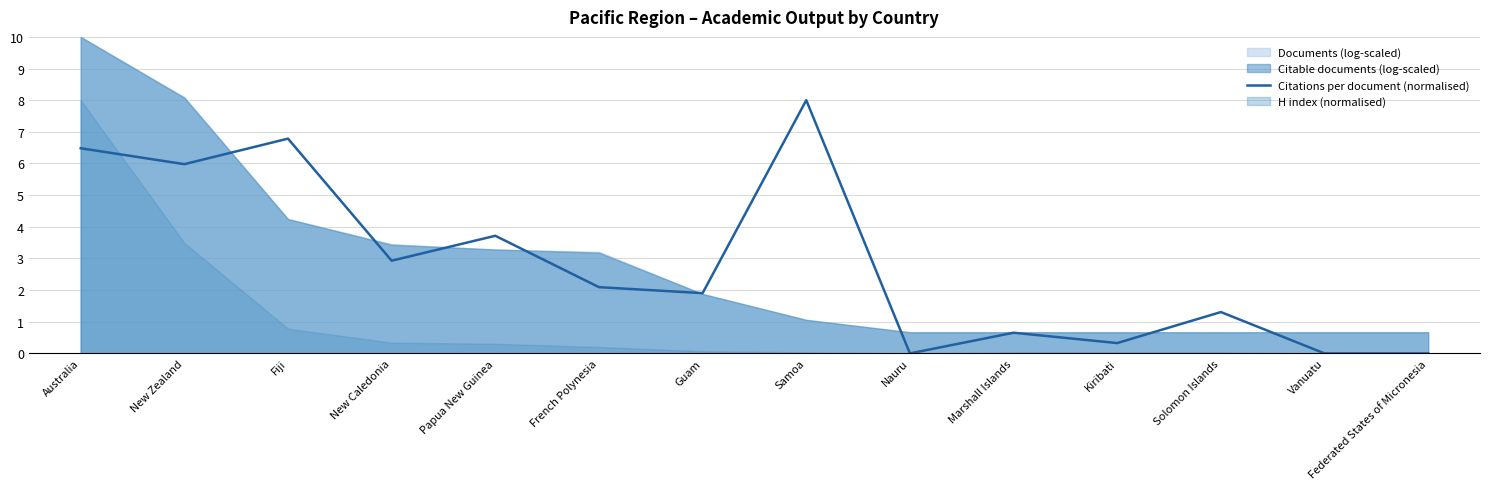

What is the label of the 14th point from the right?

Australia